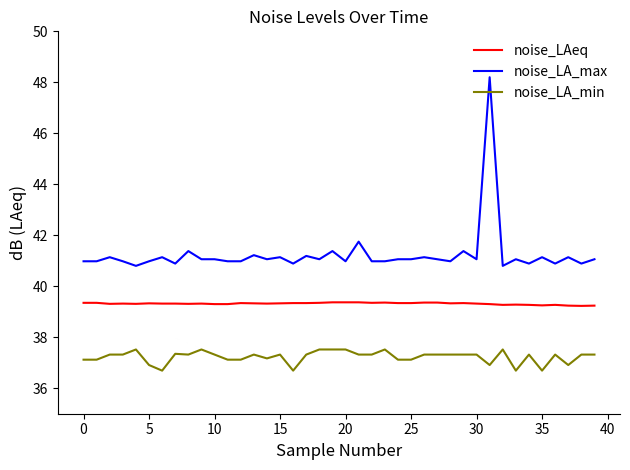

Which series has the widest spread of values?

noise_LA_max